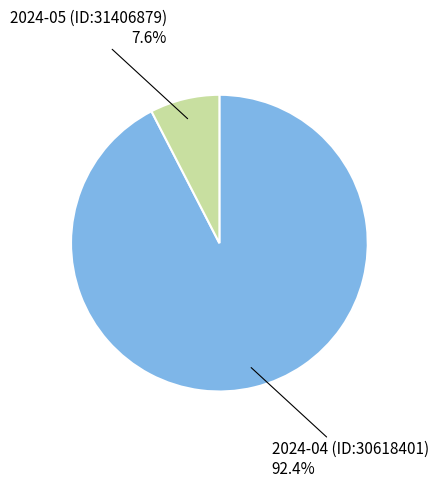

Is there any slice that represents more than half of the pie?

Yes